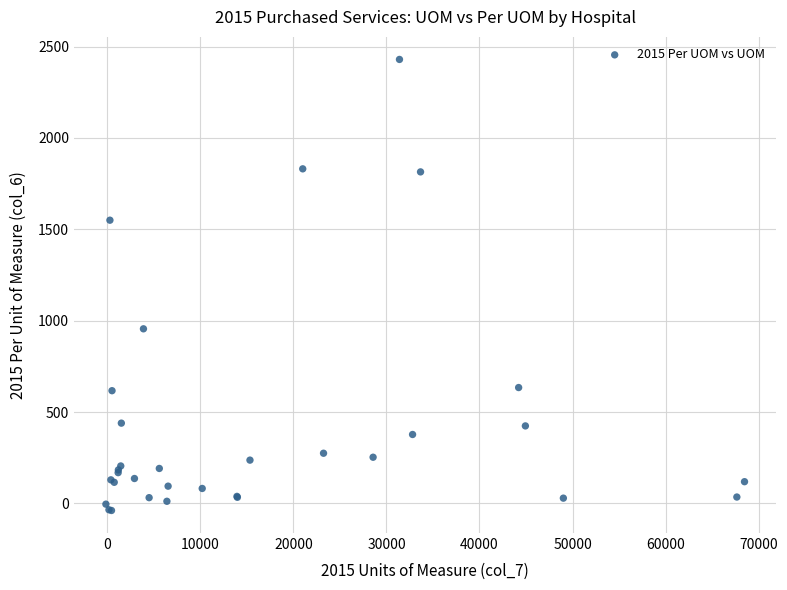

What Y value in the scatter plot is closest to 1195?

955.8